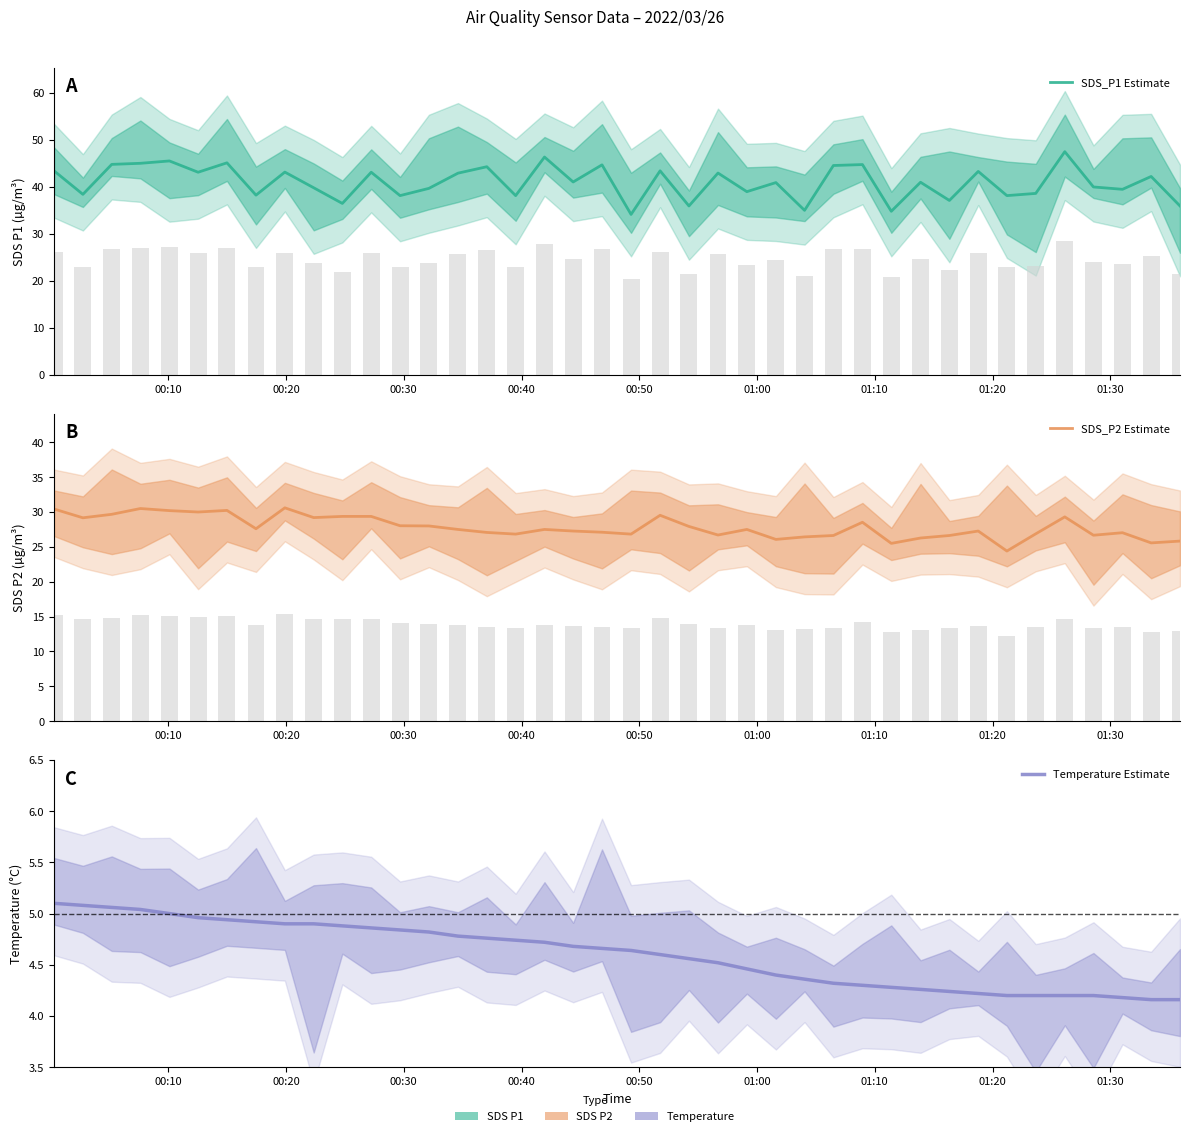

What are all the series names shown in the legend?

SDS_P1 Estimate, SDS_P2 Estimate, Temperature Estimate